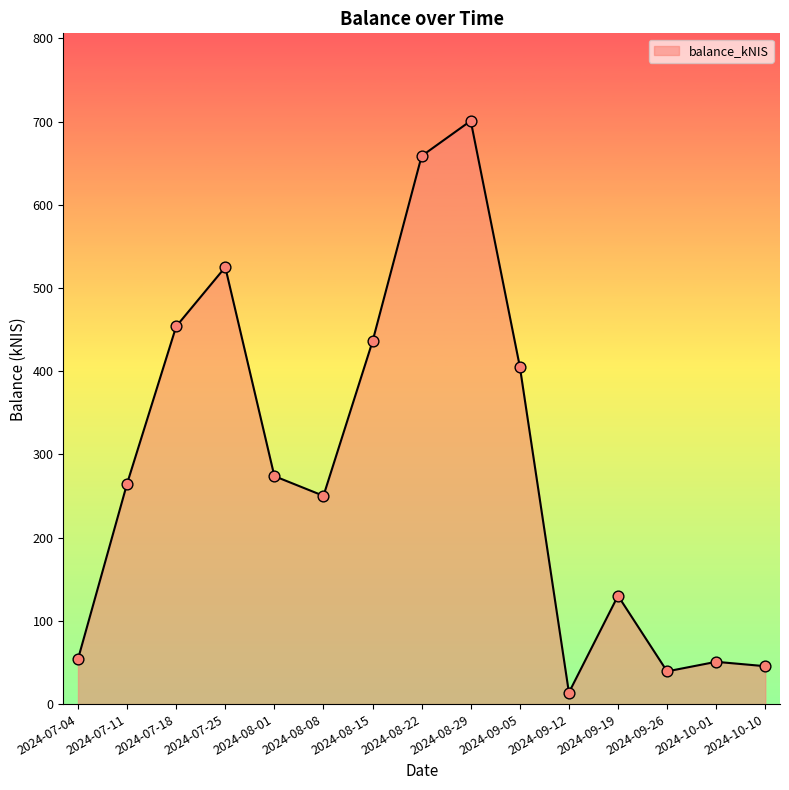

Approximately how many times larger is the value at 2024-07-18 compared to 2024-08-29?

0.6